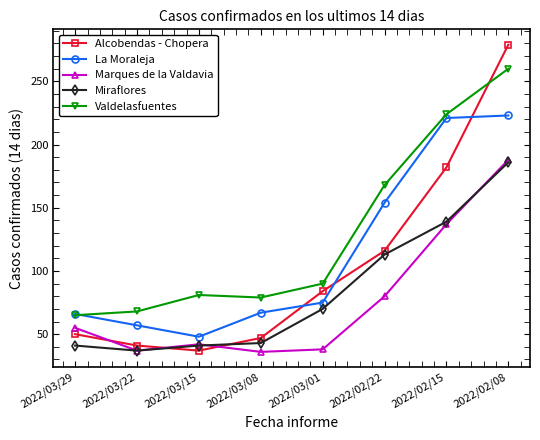

At how many categories does at least one series exceed 129?

3